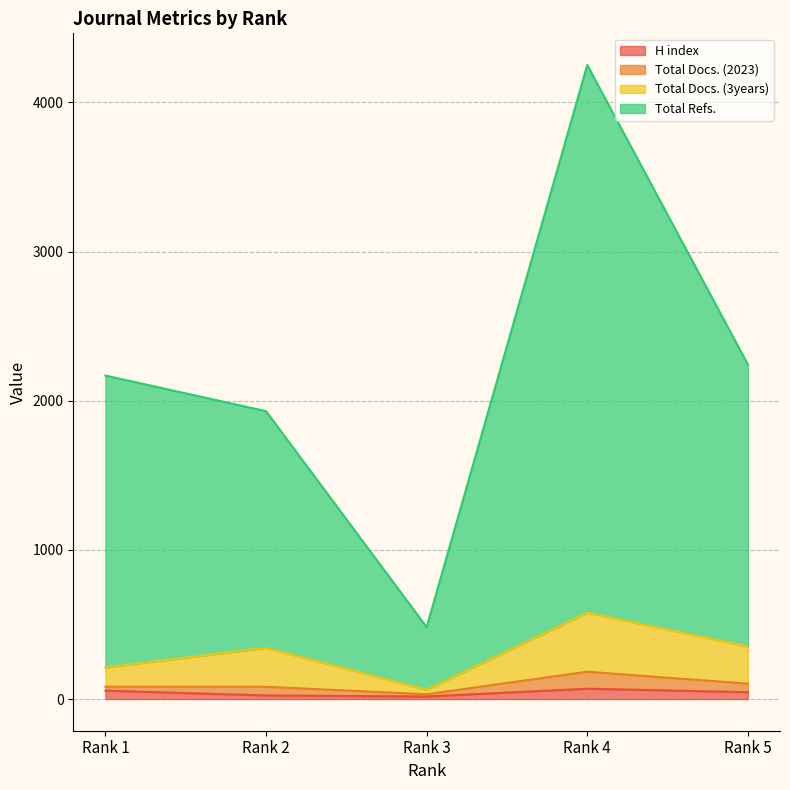

What is the highest value of the Total Refs. series?

4251